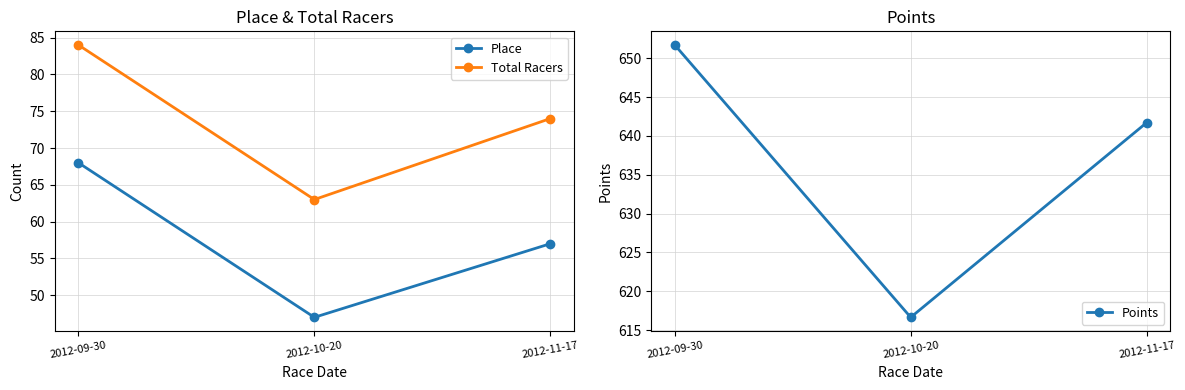

Is this an area chart (filled region under the line)?

No